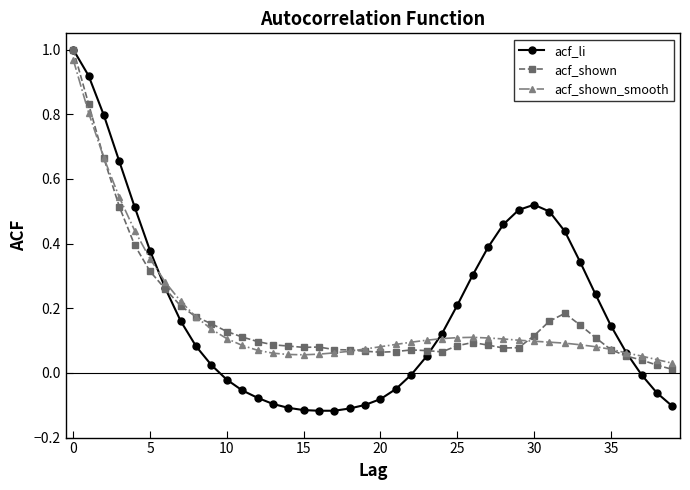

How many data points does each series have?

40